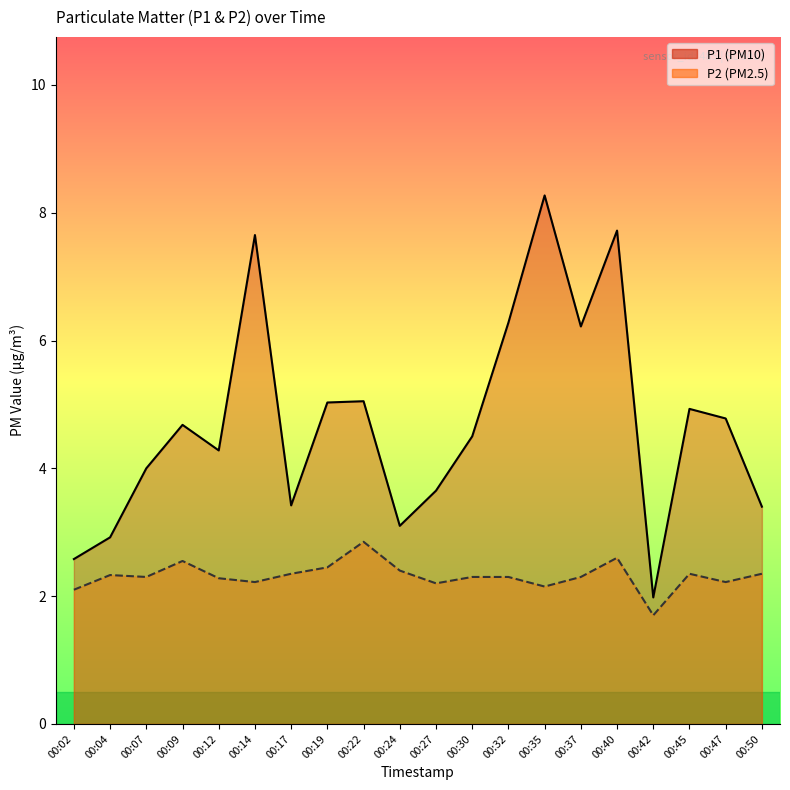

Which series has the largest total across all categories?

P1